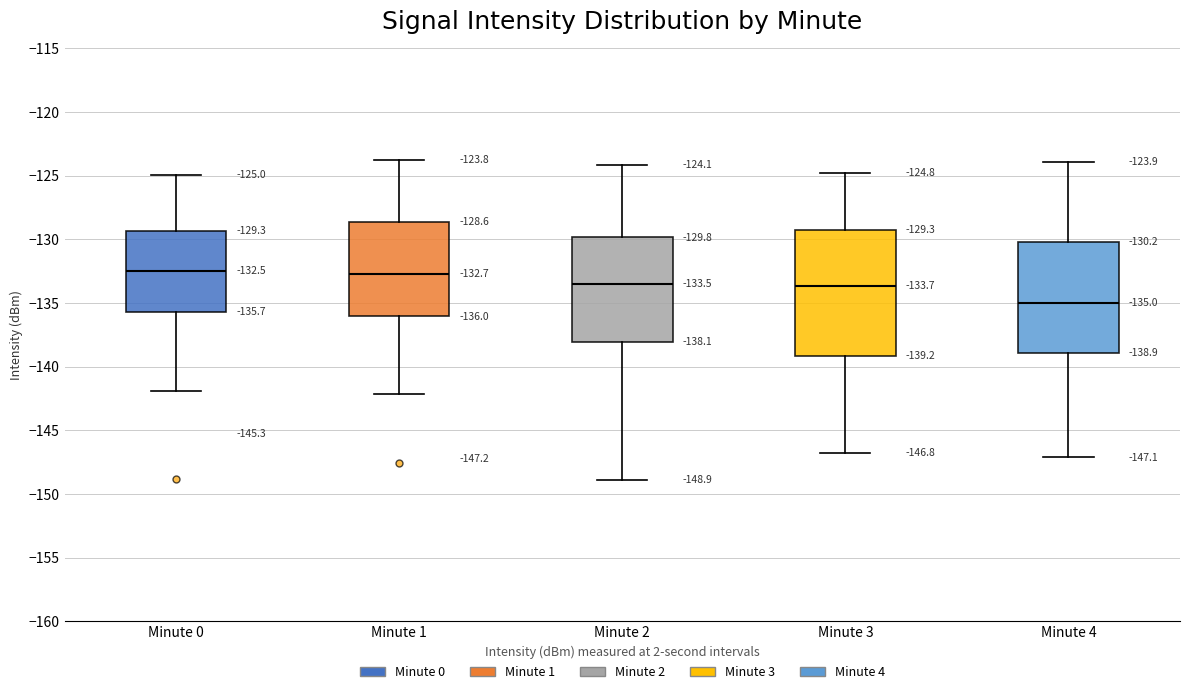

Which box is the tallest, from its lower edge to its upper edge?

Minute 3